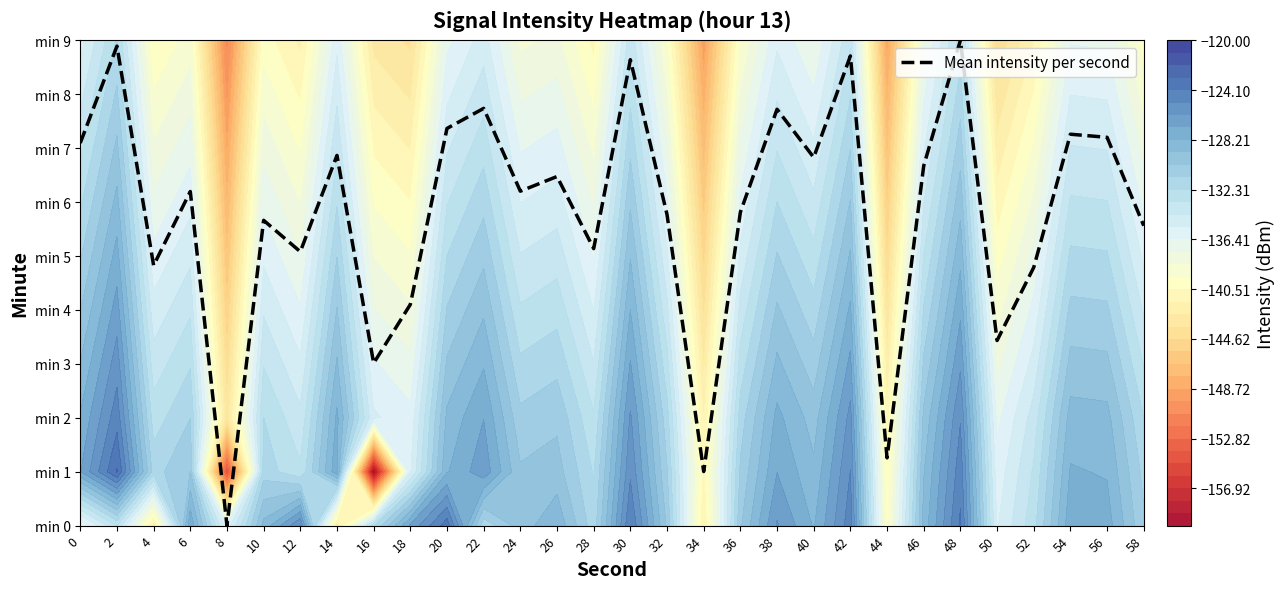

Reading right to left, transcribe all the data shown in this chart.

58=5.6	56=7.2	54=7.3	52=4.8	50=3.4	48=9.0	46=6.7	44=1.3	42=8.7	40=6.8	38=7.7	36=5.8	34=1.0	32=5.8	30=8.6	28=5.1	26=6.5	24=6.2	22=7.7	20=7.4	18=4.1	16=3.0	14=6.9	12=5.1	10=5.7	8=0.0	6=6.2	4=4.8	2=8.9	0=7.1